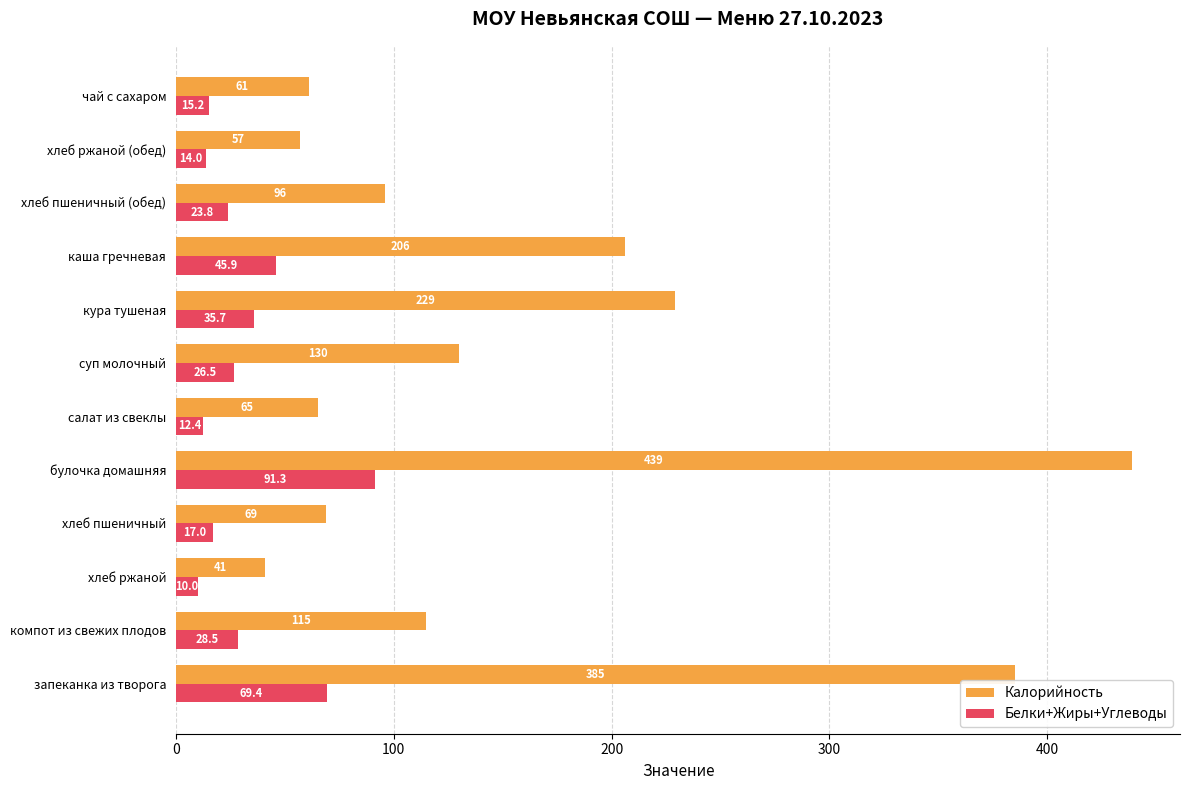

Which series has the largest range (max minus min)?

Калорийность